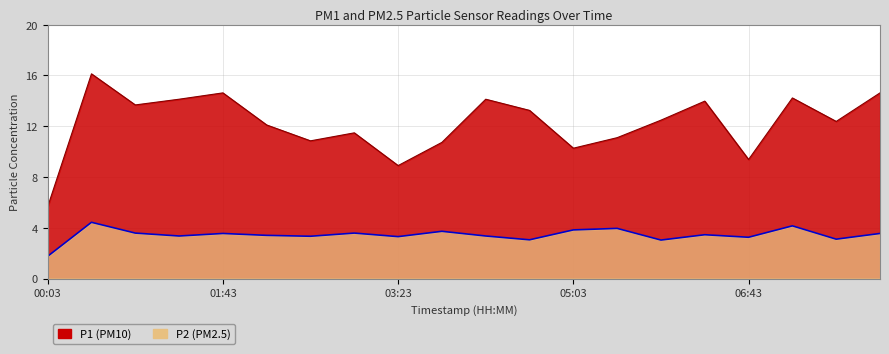

At which category does P1 reach its first local peak?

00:28